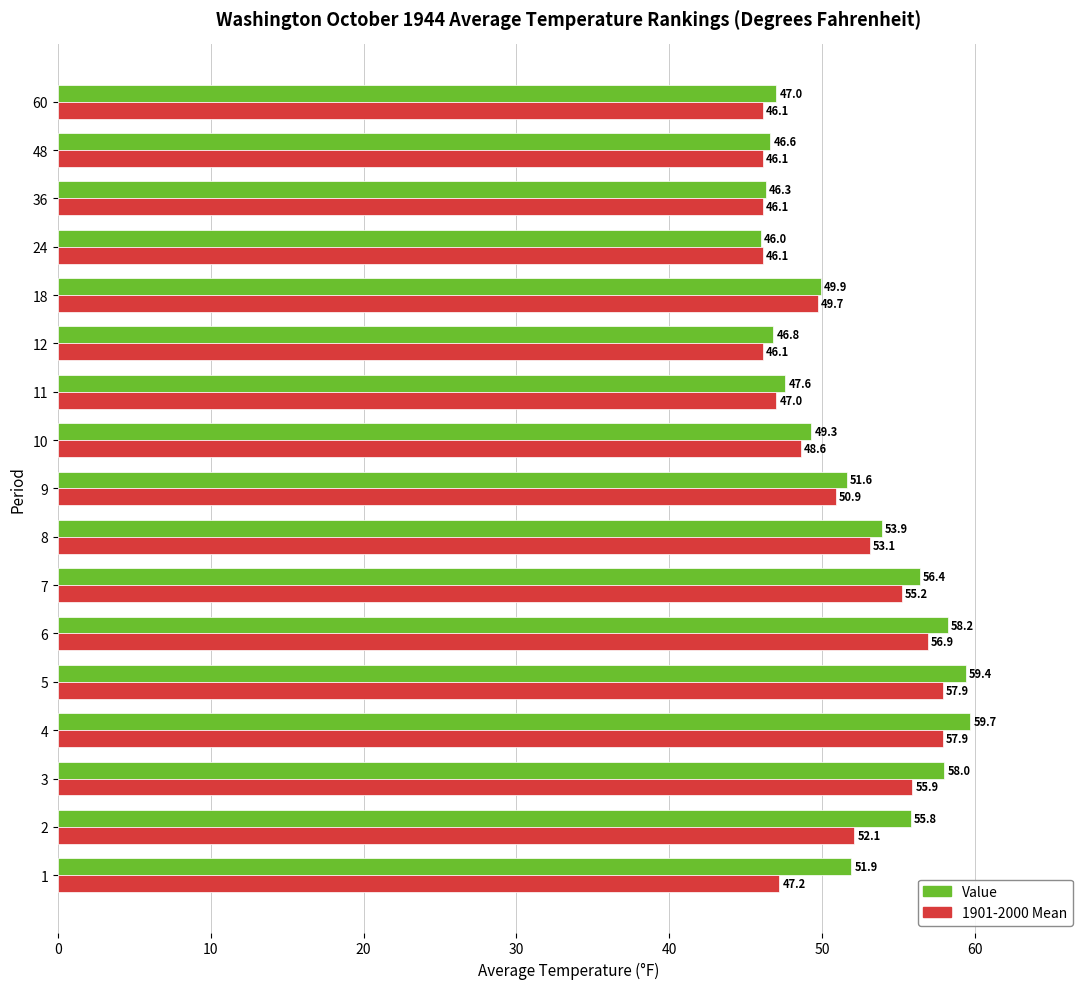

How many data points does each series have?

17